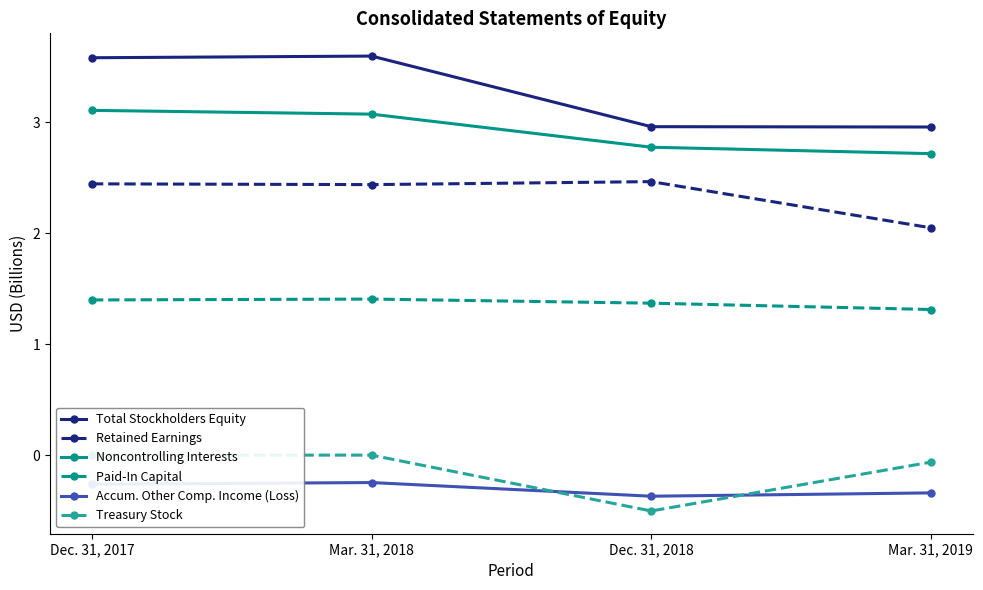

At Mar. 31, 2019, list the series in order from largest to smallest.

Total Stockholders Equity, Noncontrolling Interests, Retained Earnings, Paid-In Capital, Treasury Stock, Accum. Other Comp. Income (Loss)